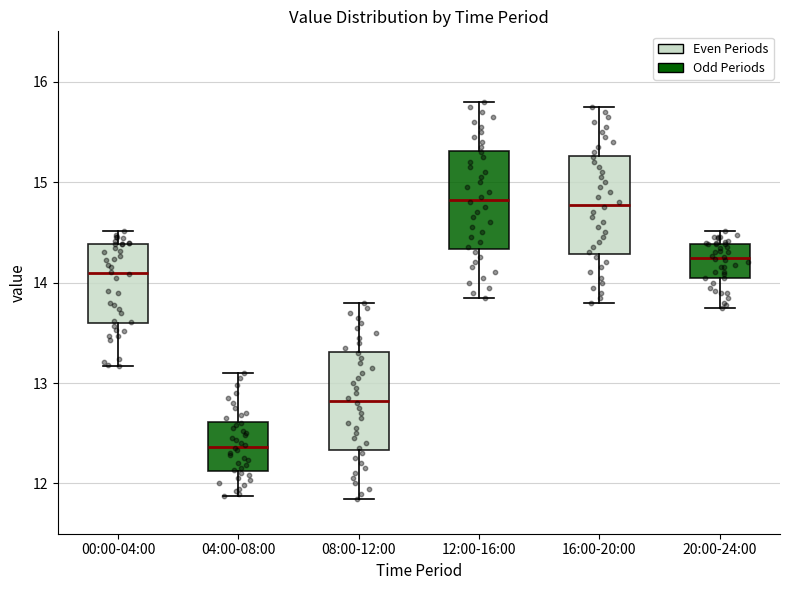

Reading left to right, read every box against the y-axis: the position of its median line, the range the box covers, and the ends of its whiskers. The values are not printed on the chart, so give them approximately, as read against the axis.

00:00-04:00: median 14.1, box 13.6 to 14.4, whiskers 13.2 to 14.5
04:00-08:00: median 12.4, box 12.1 to 12.6, whiskers 11.9 to 13.1
08:00-12:00: median 12.8, box 12.3 to 13.3, whiskers 11.9 to 13.8
12:00-16:00: median 14.8, box 14.3 to 15.3, whiskers 13.9 to 15.8
16:00-20:00: median 14.8, box 14.3 to 15.3, whiskers 13.8 to 15.8
20:00-24:00: median 14.2, box 14.1 to 14.4, whiskers 13.8 to 14.5